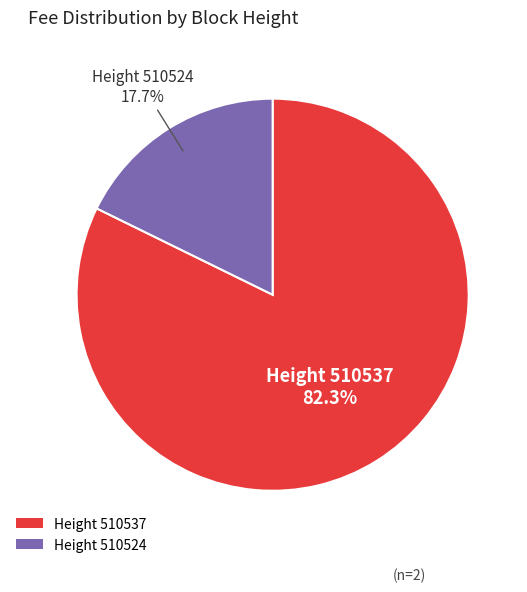

How many slices are in this pie chart?

2